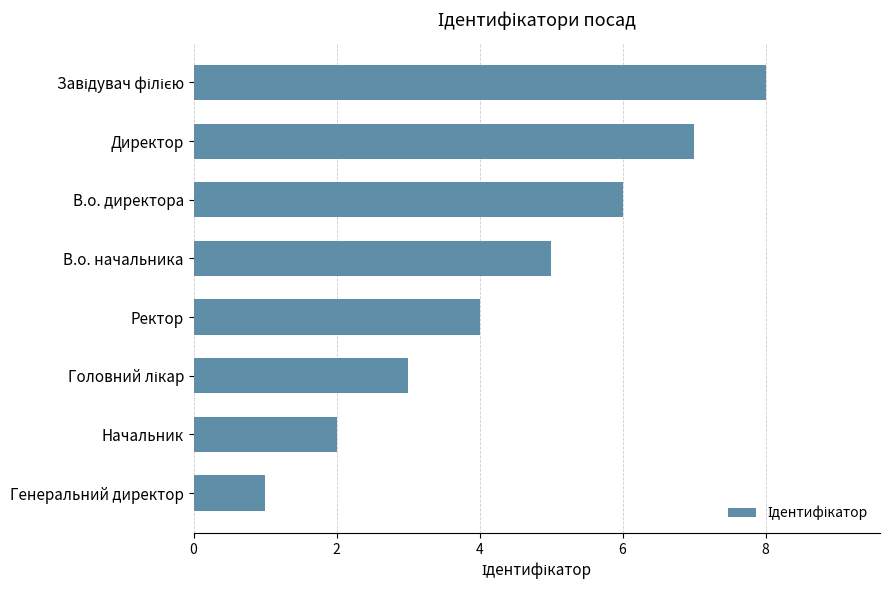

Which has a higher value, Директор or Начальник?

Директор